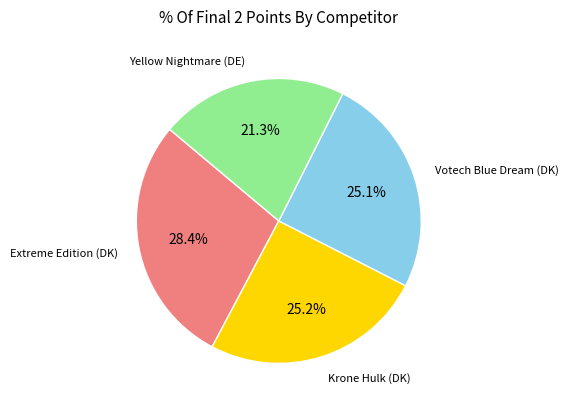

Is there a majority slice in this chart?

No